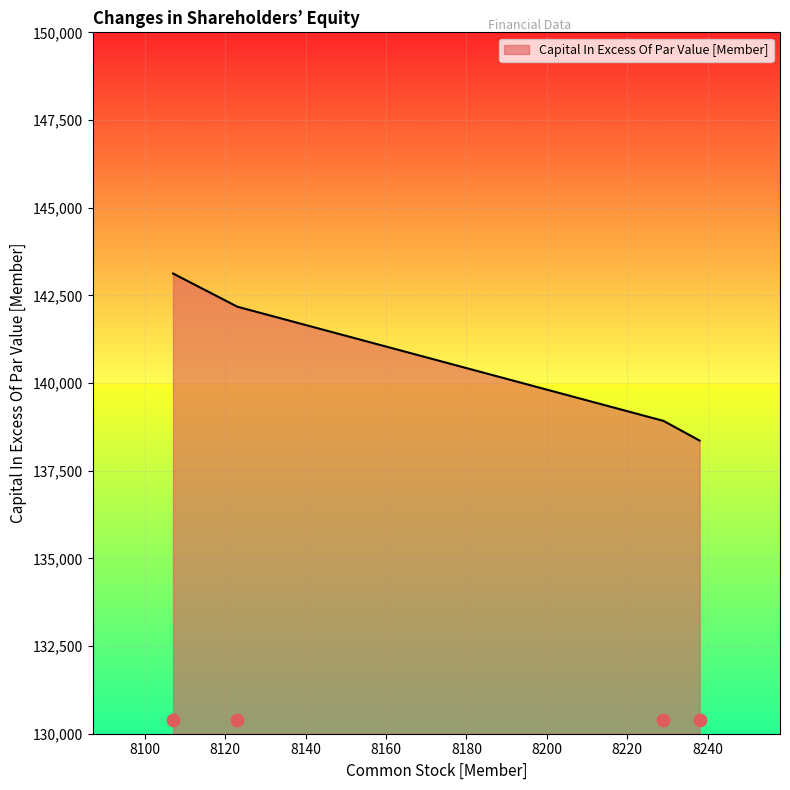

Which has a higher value, 8229 or 8123?

8123